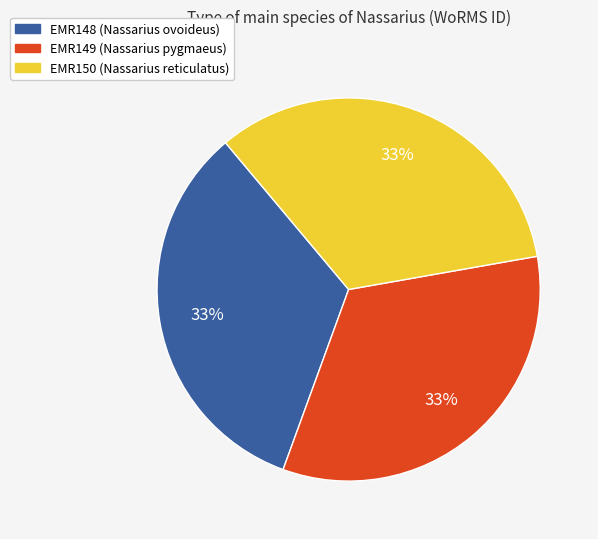

Do EMR148 (Nassarius ovoideus) and EMR149 (Nassarius pygmaeus) together represent more than half of the pie?

Yes